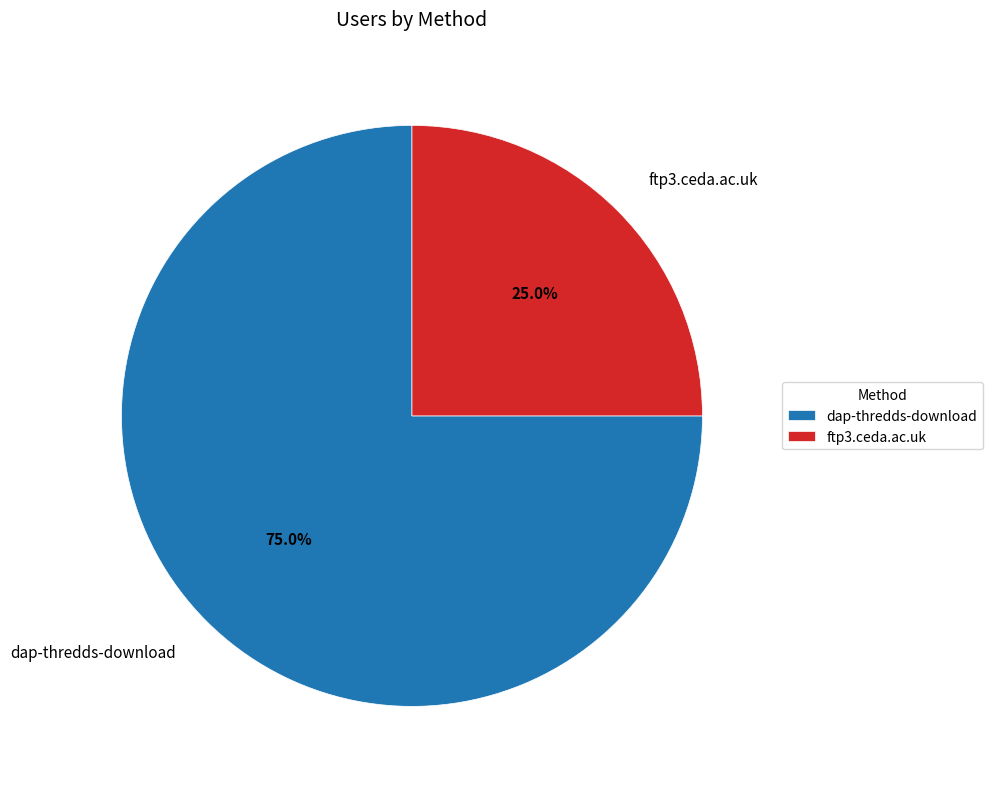

To the nearest percent, what portion does ftp3.ceda.ac.uk represent?

25%